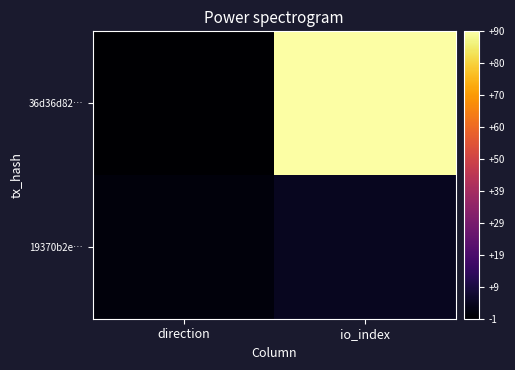

At how many categories does at least one series exceed 7?

1